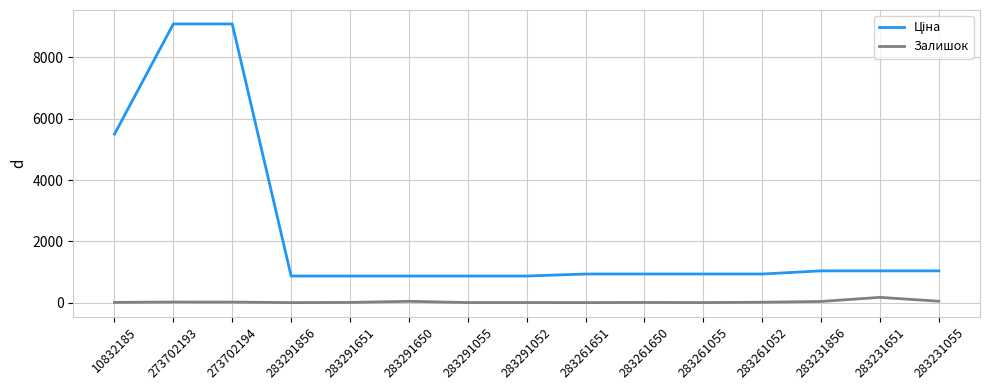

What is the maximum value shown in the chart?

9092.0